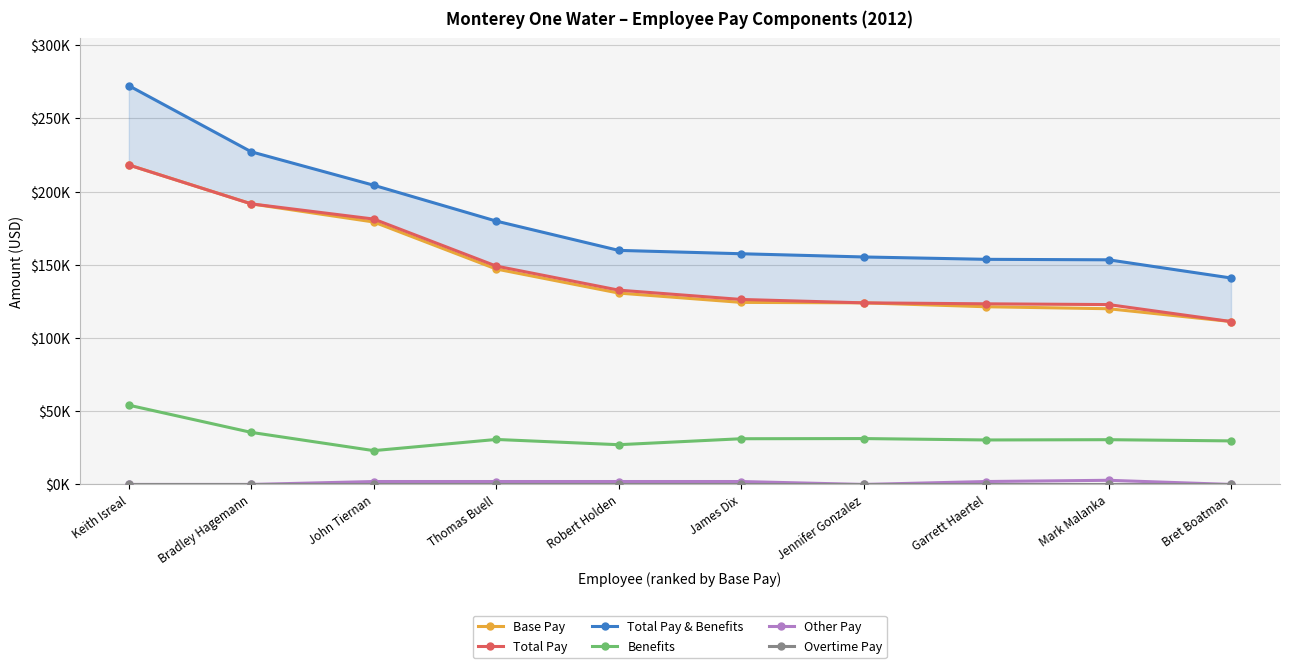

Where does the Base Pay series first go above 130713?

Keith Isreal